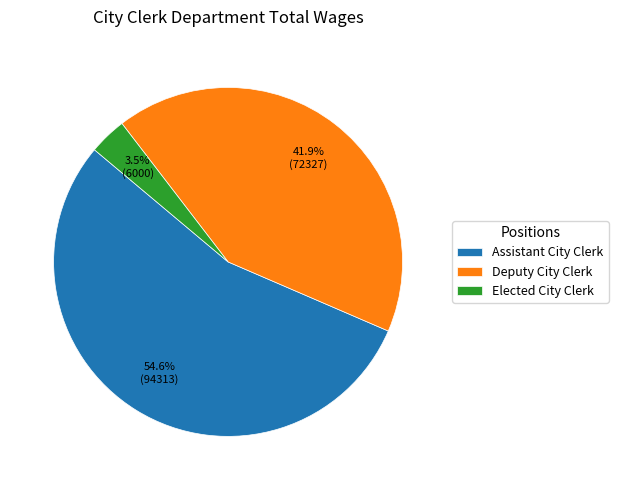

Which has a higher value, Assistant City Clerk or Elected City Clerk?

Assistant City Clerk